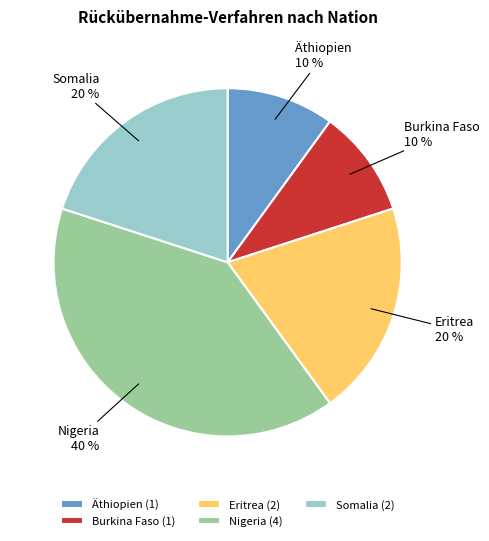

The Somalia slice represents 20% of the pie. True or false?

True